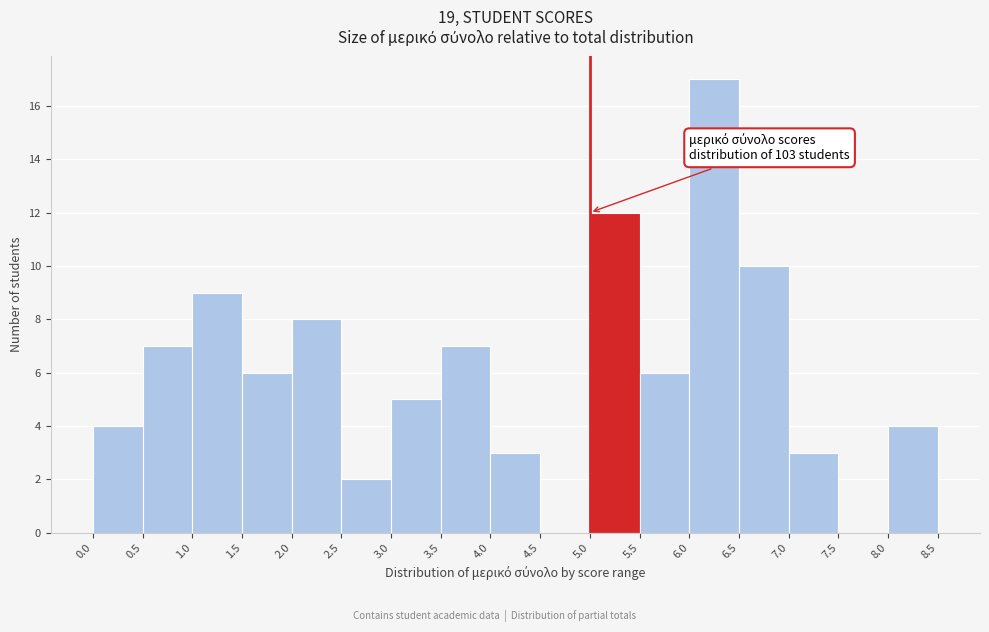

Over which range of the x-axis is the bar tallest?

6.0 to 6.5